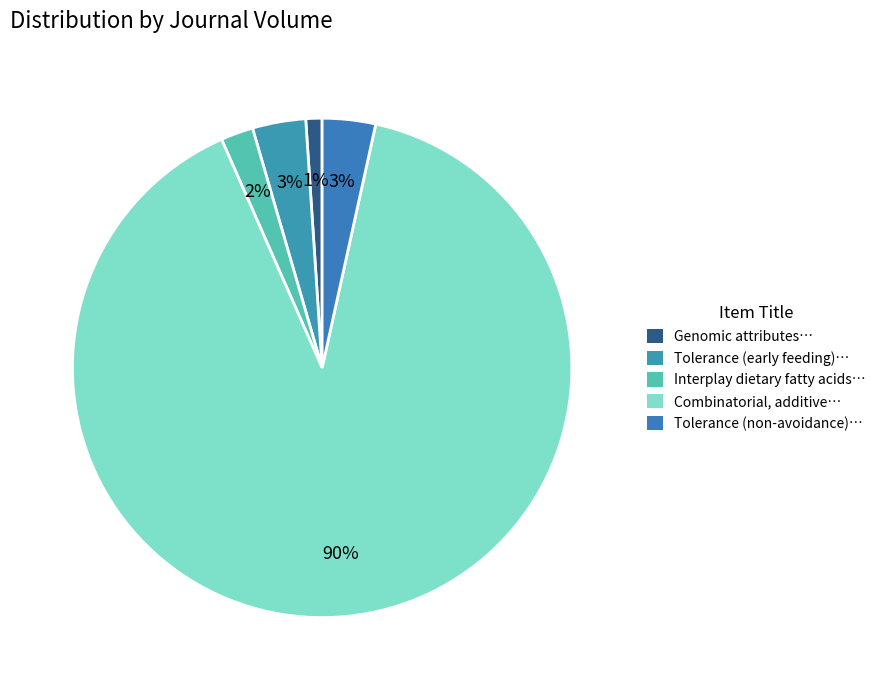

How many slices are in this pie chart?

5